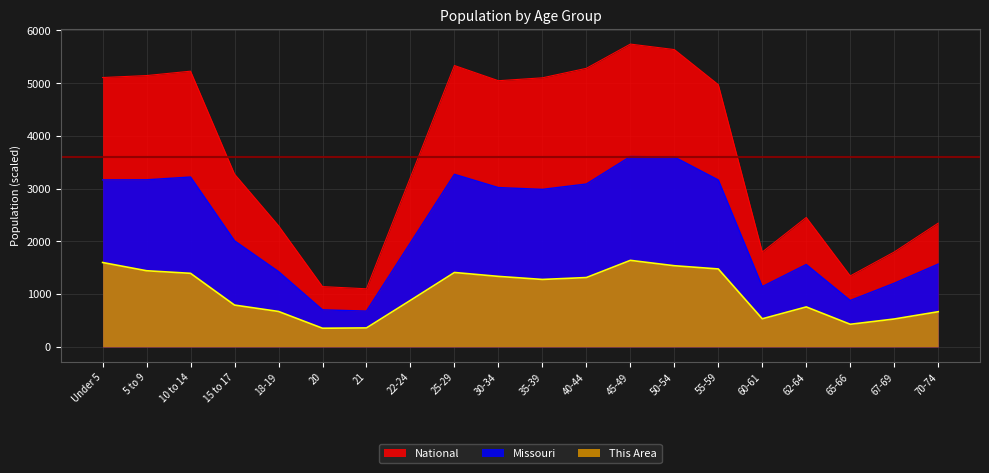

True or false: This Area and Missouri cross at least once.

False